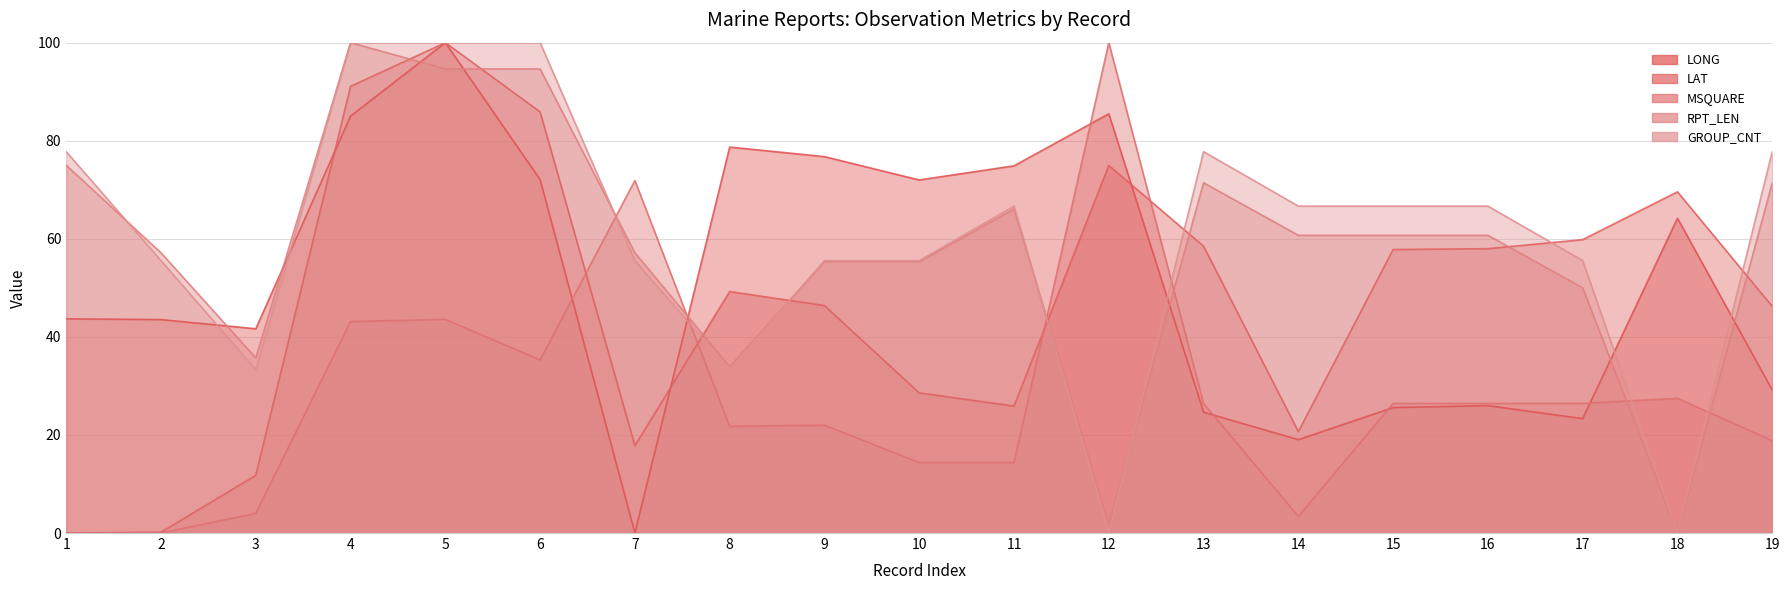

What are all the series names shown in the legend?

LONG line, LAT line, MSQUARE line, RPT_LEN line, GROUP_CNT line